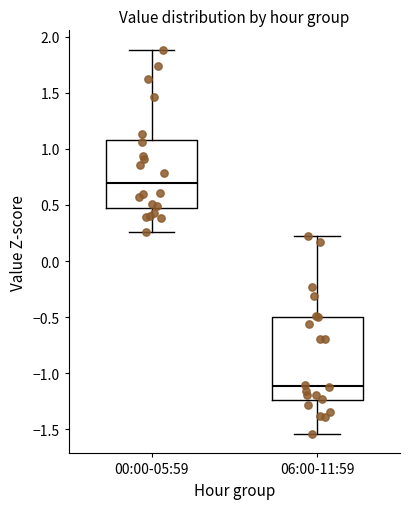

Reading left to right, transcribe this box plot: for each box, give where its median line is, the range the box spans, and where its two whiskers end, as read against the y-axis. The values are not printed on the chart, so give them approximately, as read against the axis.

00:00-05:59: median 0.70, box 0.45 to 1.10, whiskers 0.25 to 1.90
06:00-11:59: median -1.10, box -1.25 to -0.50, whiskers -1.55 to 0.20